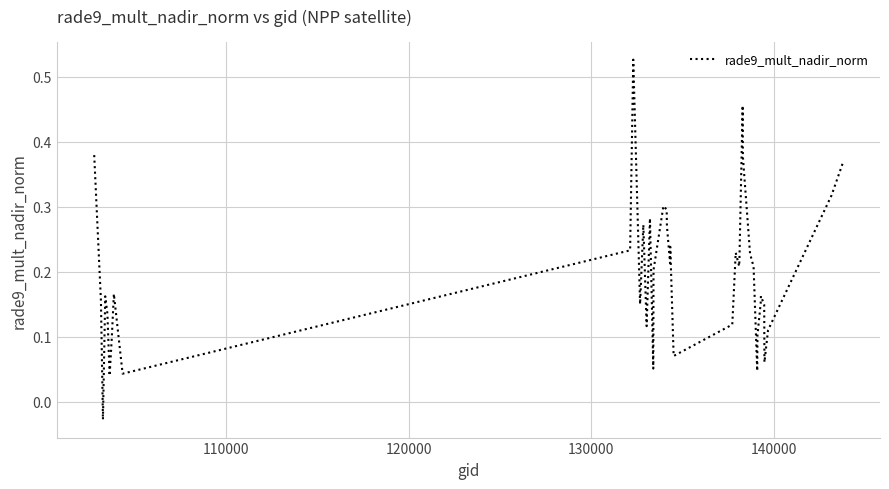

What is the difference between the maximum and minimum values?

0.6